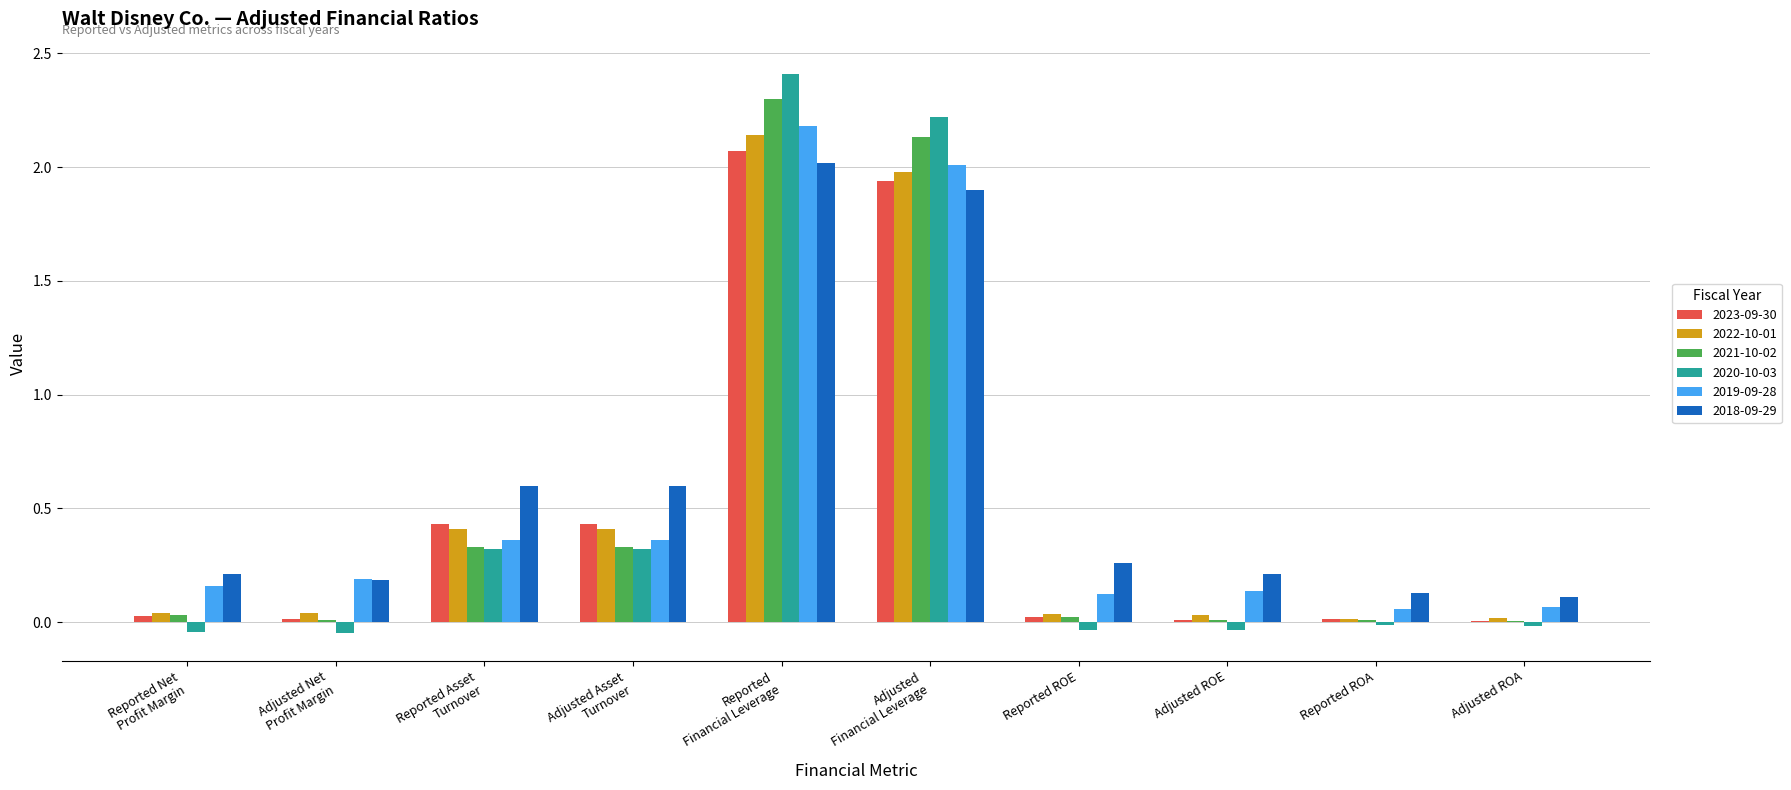

What is the total value across all series at Reported
Financial Leverage?

13.1